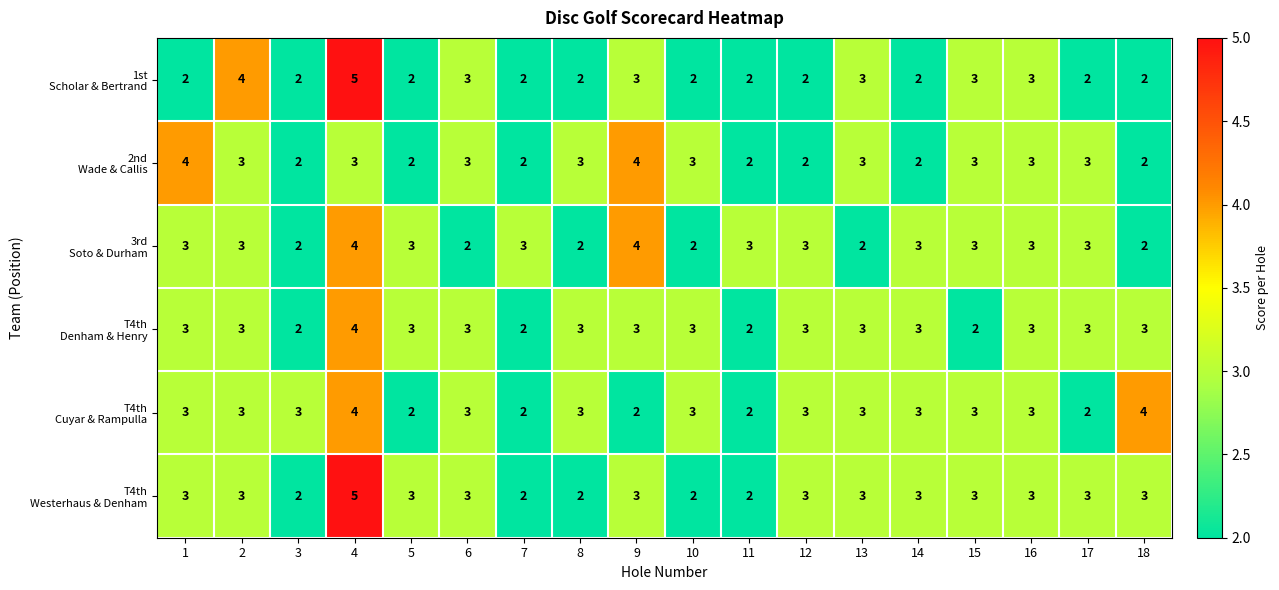

At how many categories does at least one series exceed 2?

18